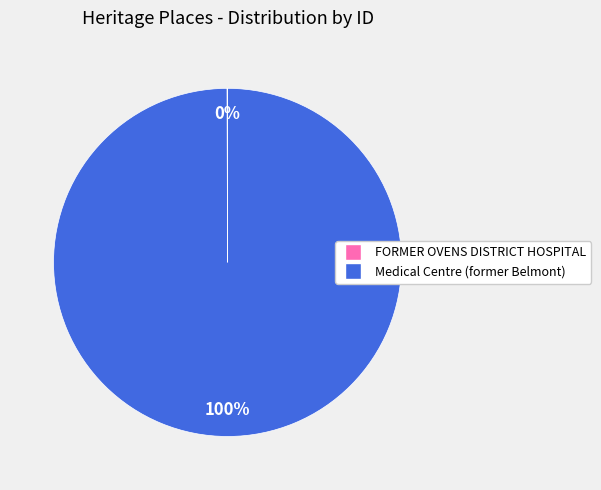

True or false: Medical Centre (former Belmont) accounts for 100% of the total.

True